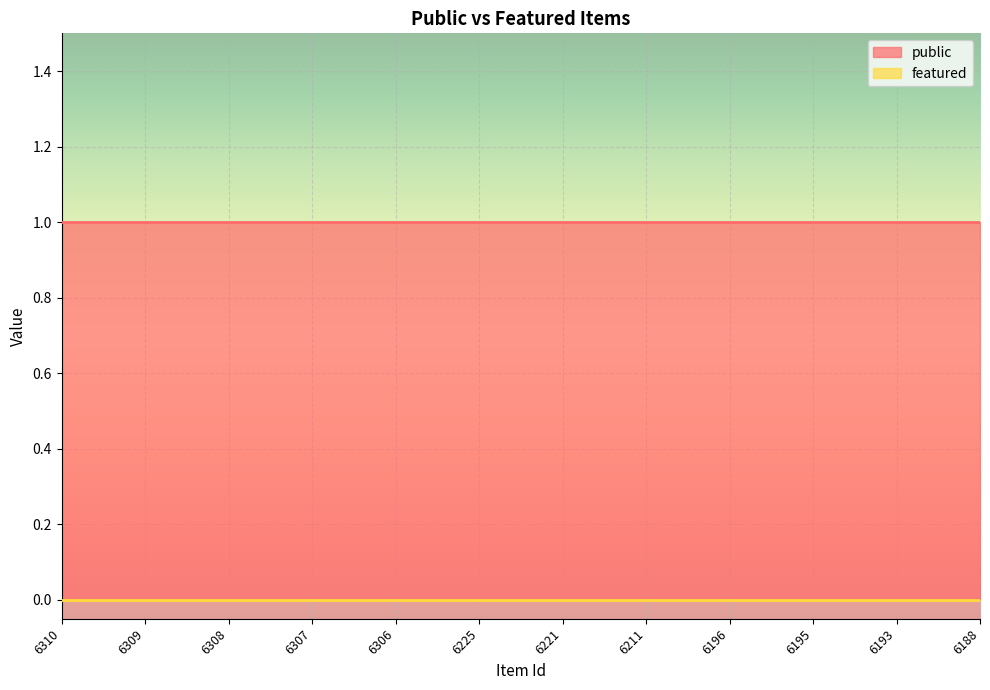

True or false: featured and public intersect in this chart.

False